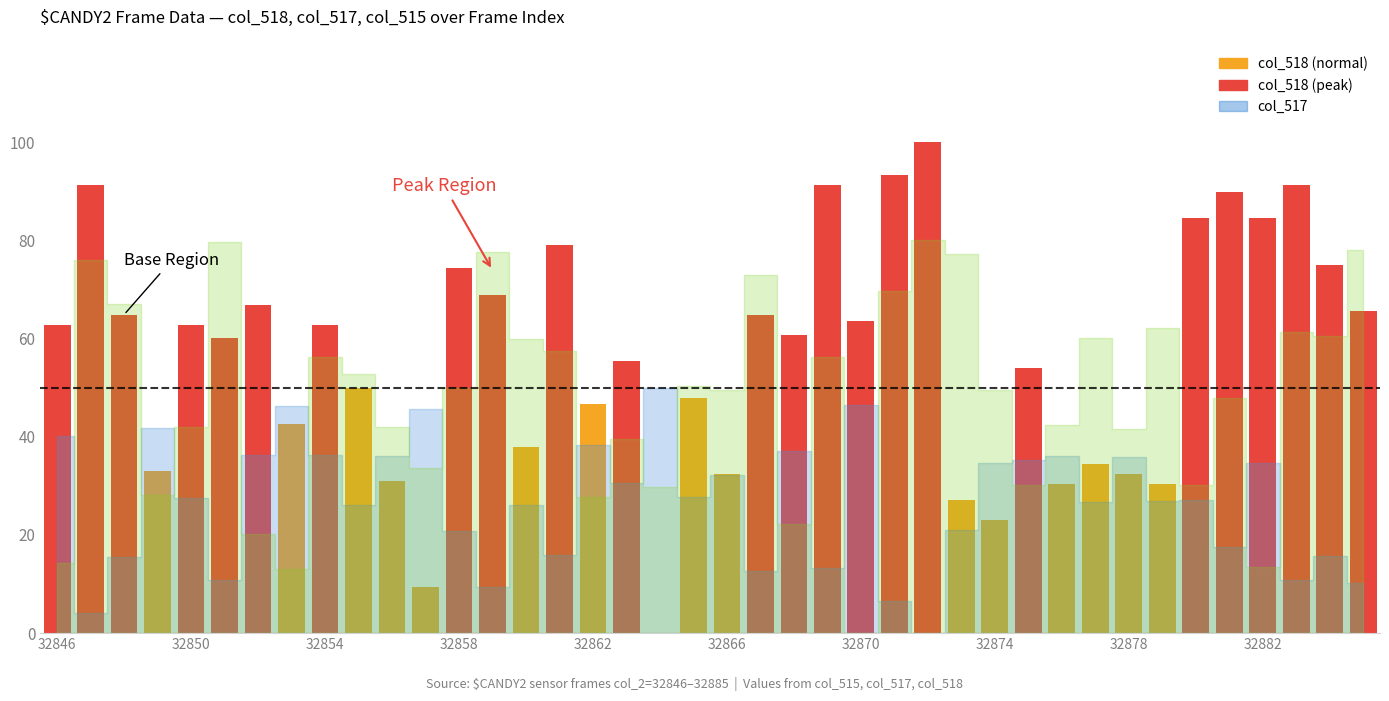

What is the sum of all values?

2276.4